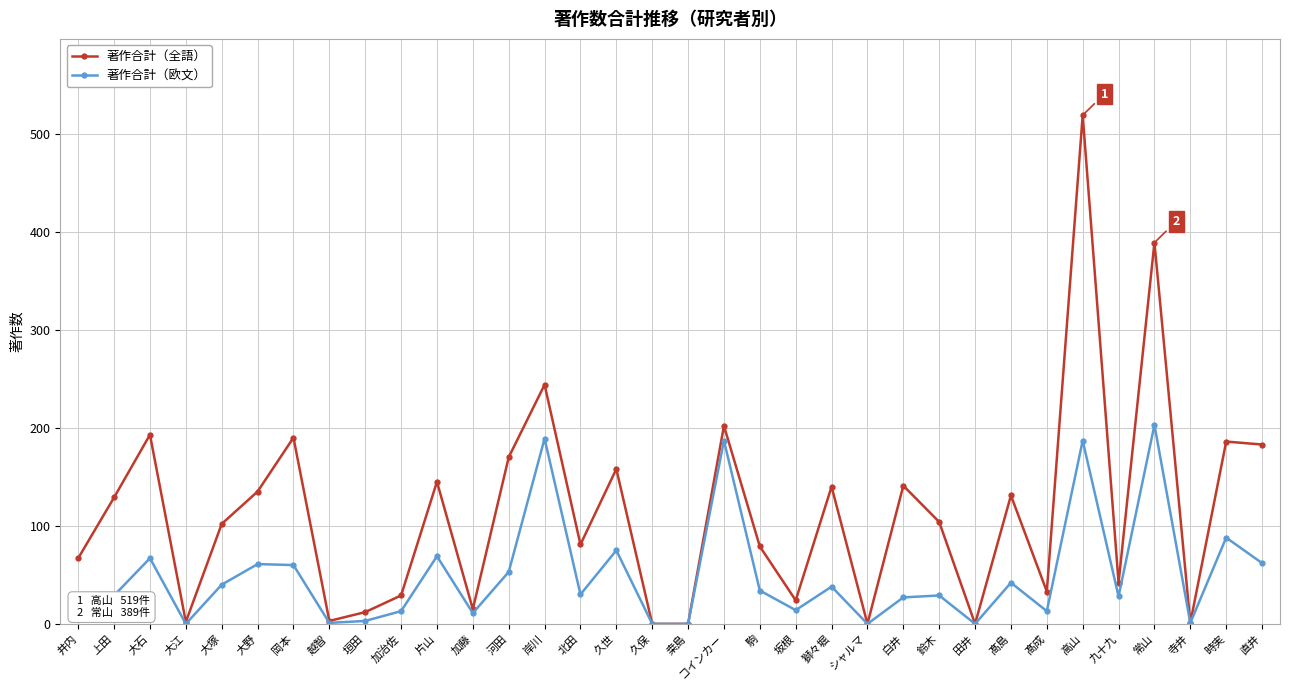

What is the value of the 著作合計（全語） point at the 15th from the left?

81